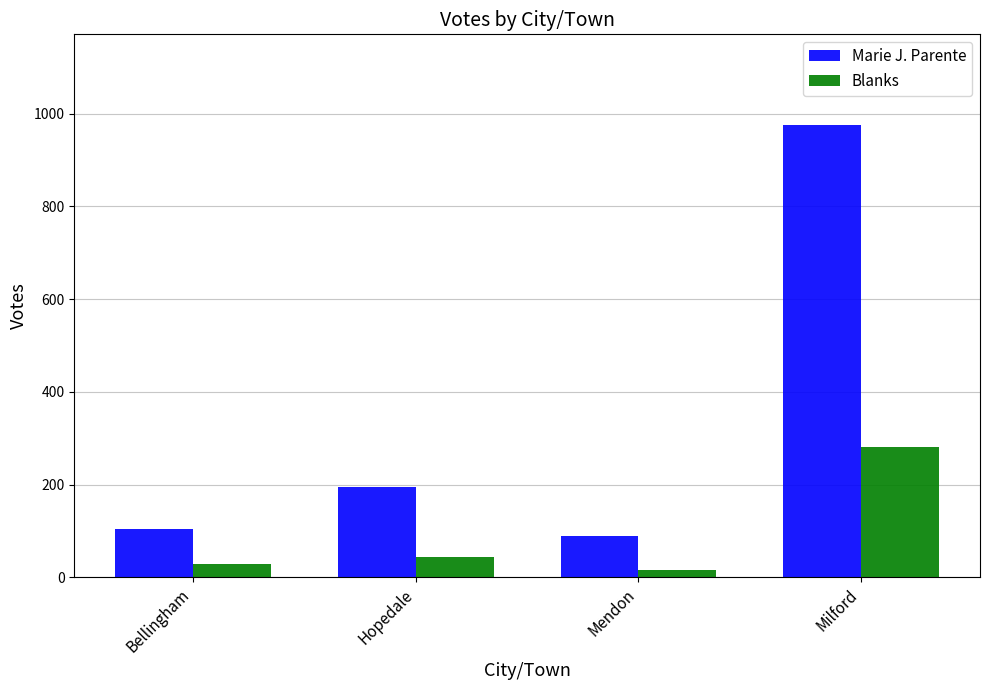

Count the number of categories in the chart.

4